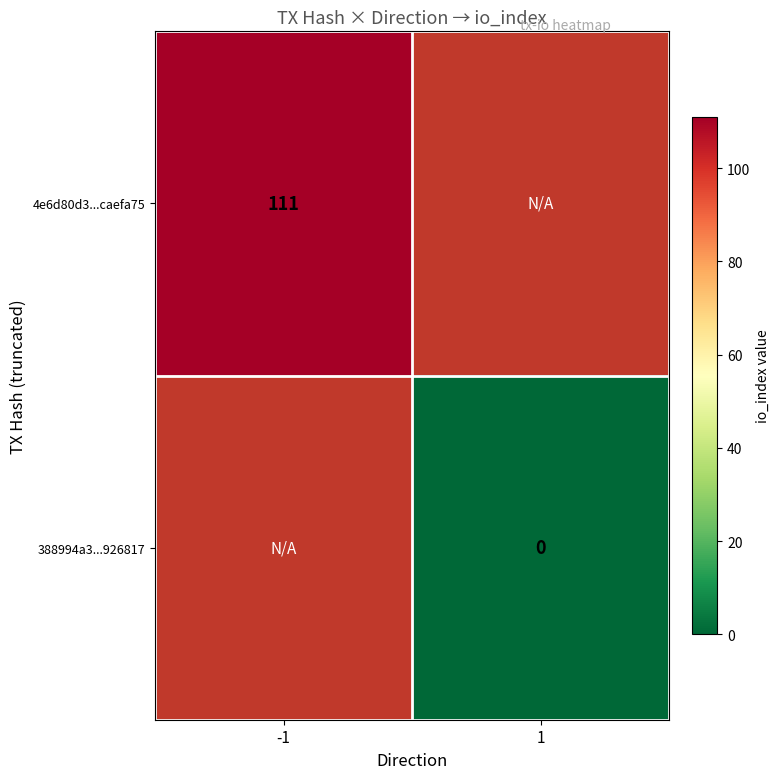

Which label corresponds to the largest value in the chart?

-1